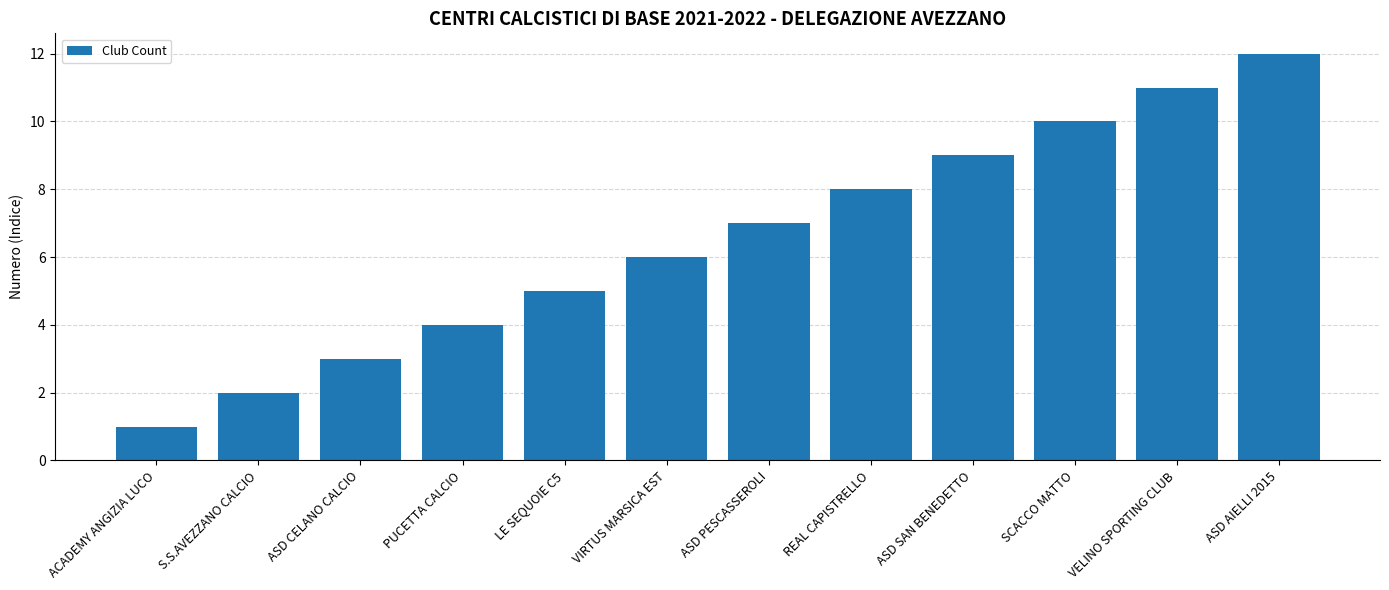

At which category does the chart reach its minimum across all series?

ACADEMY ANGIZIA LUCO